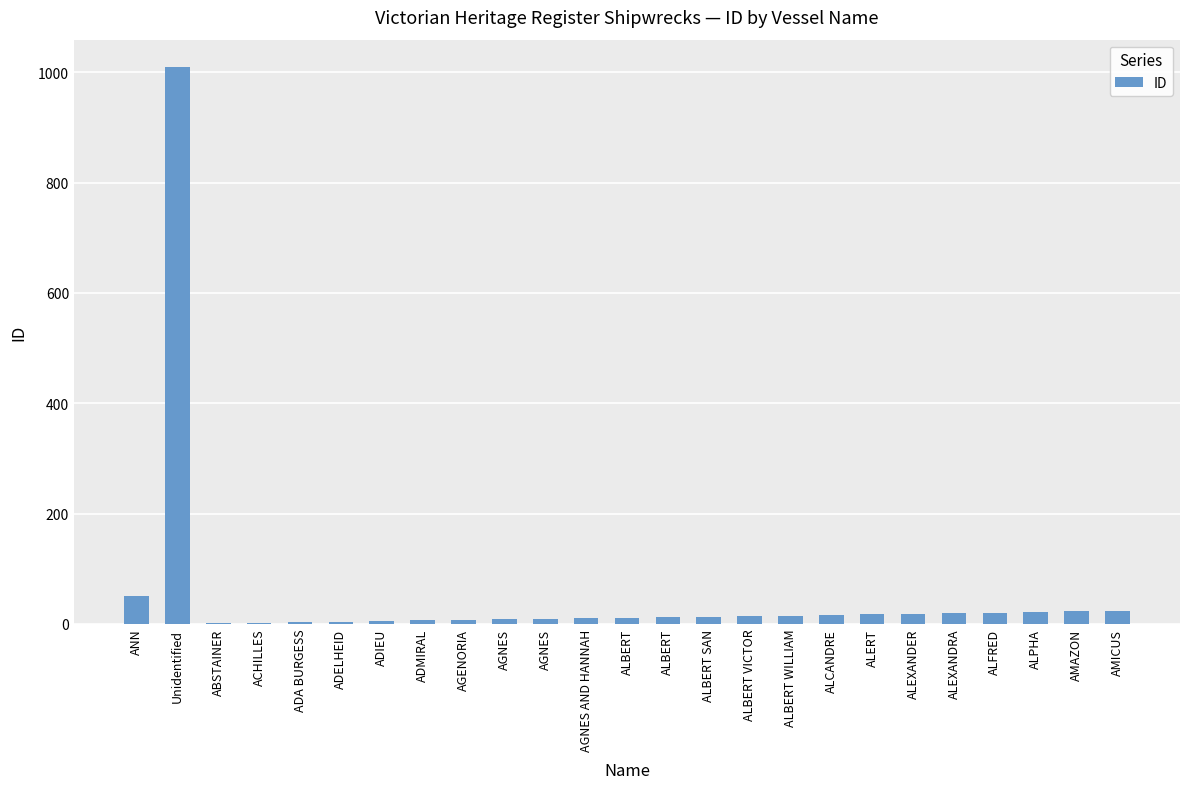

What is the label of the 5th bar from the left?

ADA BURGESS